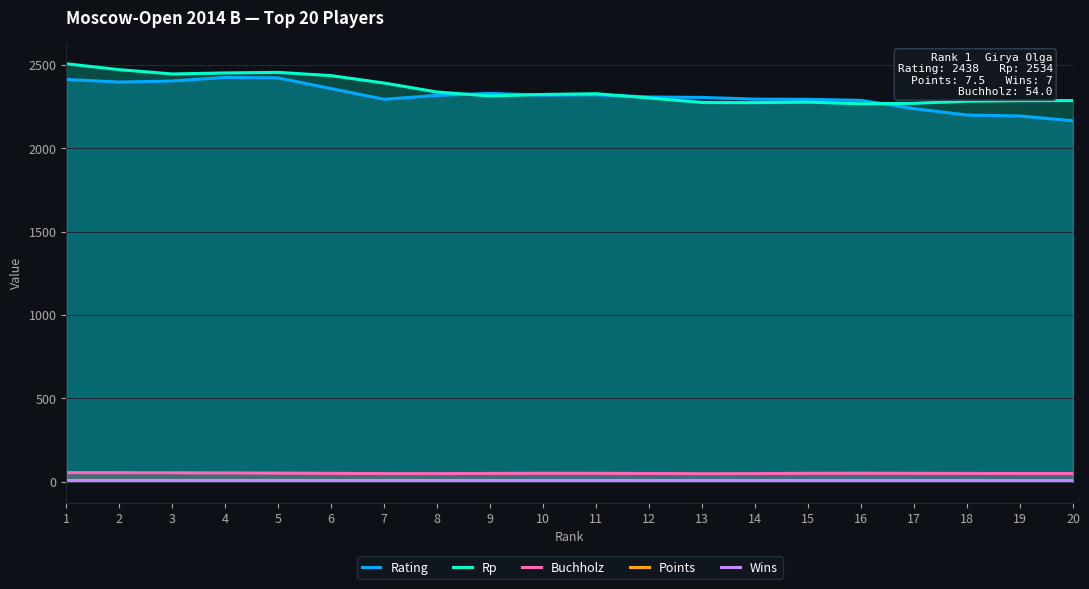

What is the approximate value of Buchholz at 13?

47.6